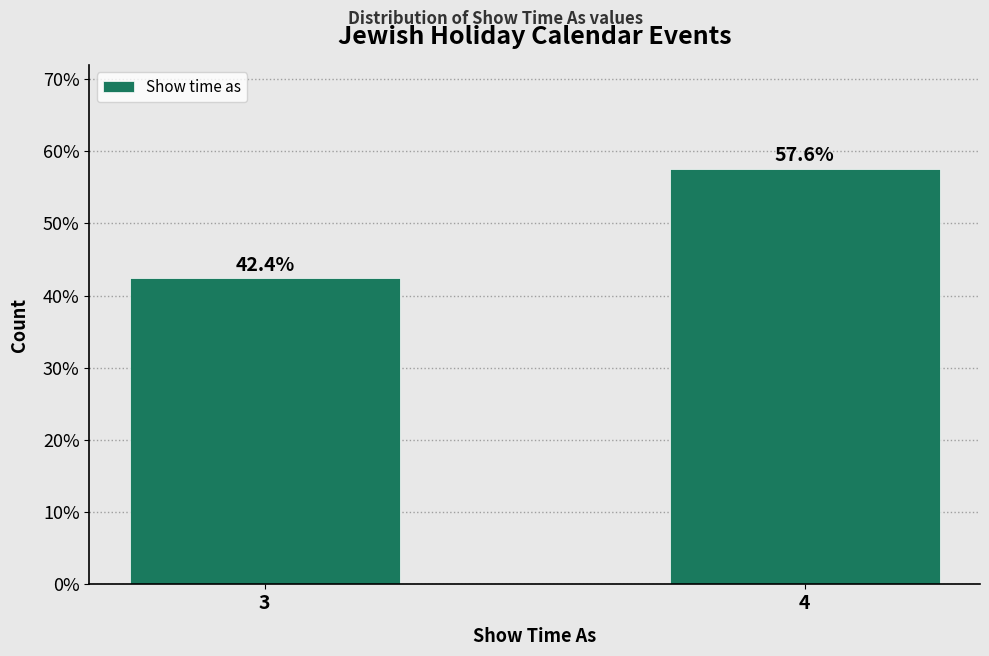

Reading left to right, list all the values displayed in this chart.

3=42.4	4=57.6